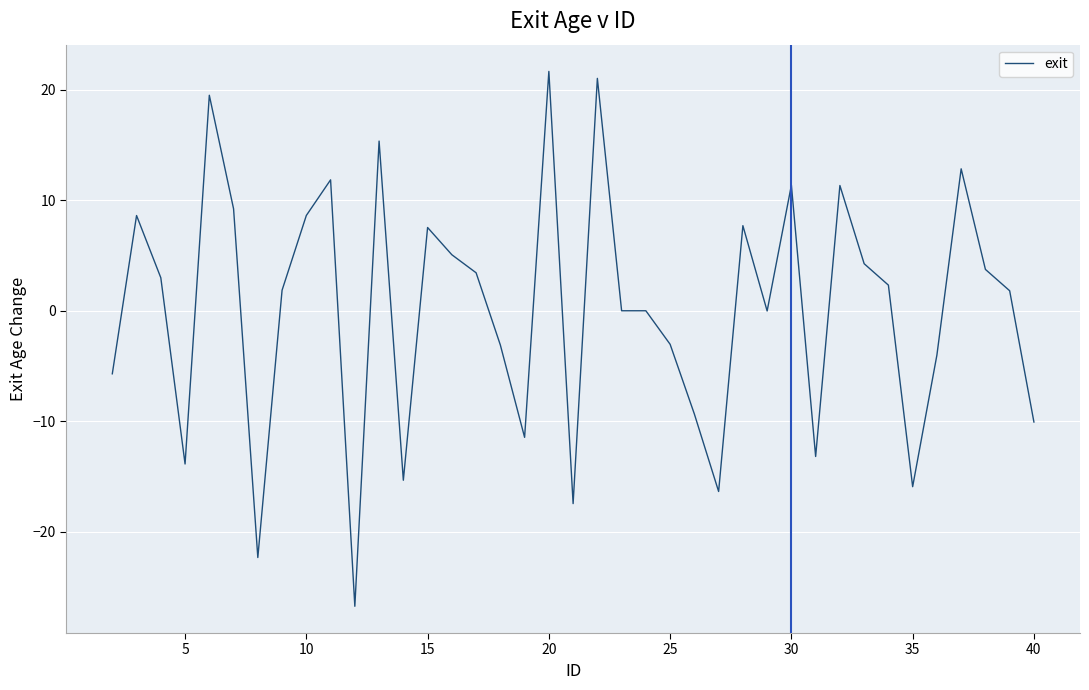

What is the minimum value shown in the chart?

-26.7